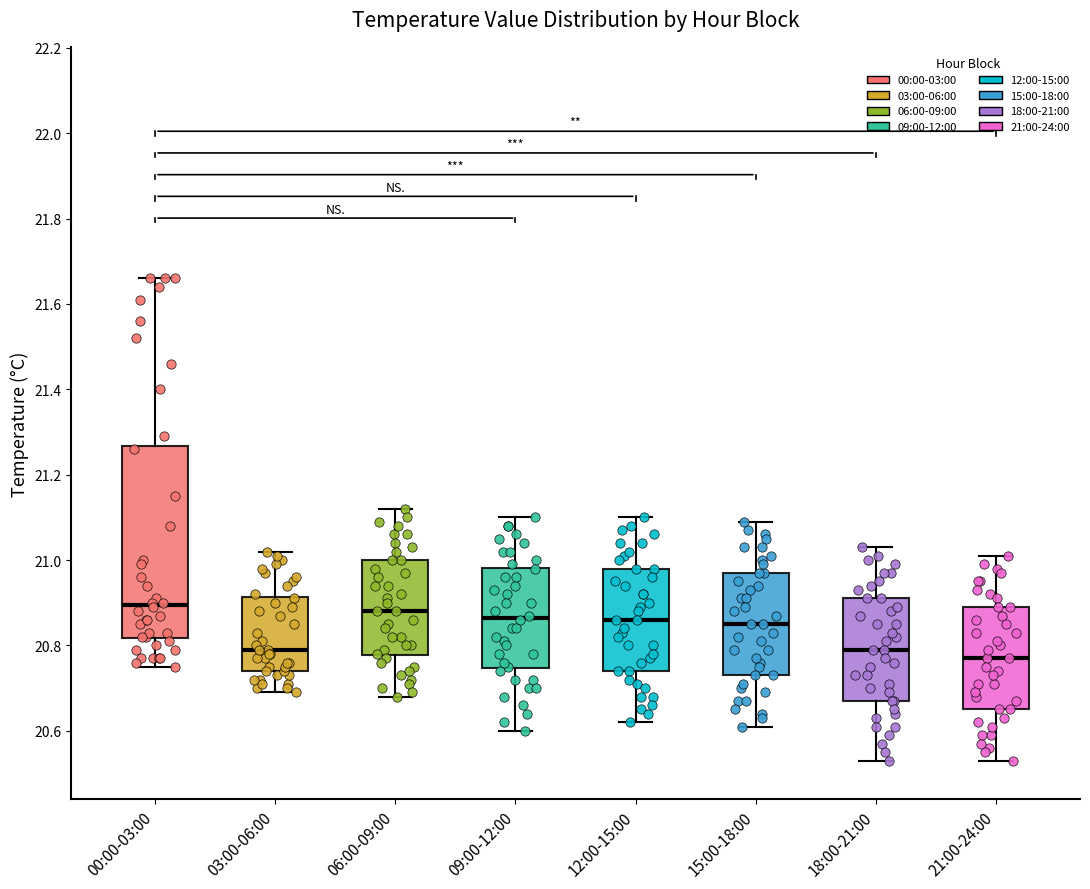

Comparing the boxes themselves (not the whiskers), which one is the tallest?

00:00-03:00